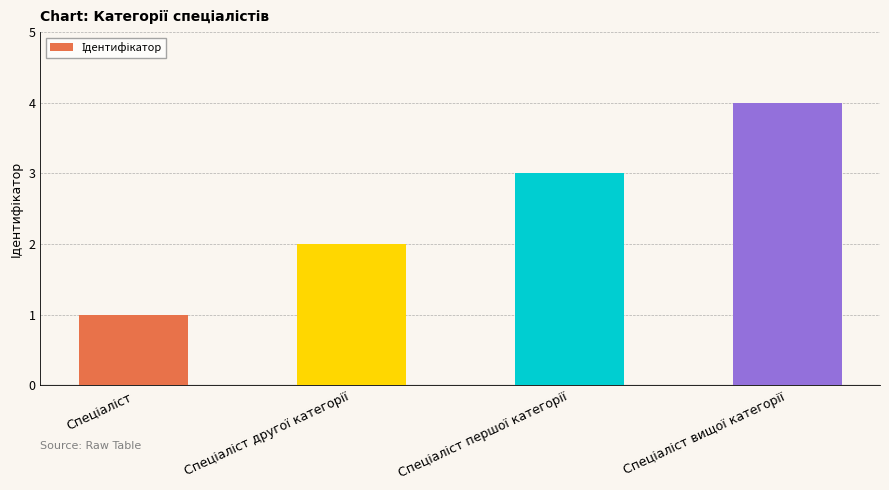

What is the difference between the maximum and minimum values?

3